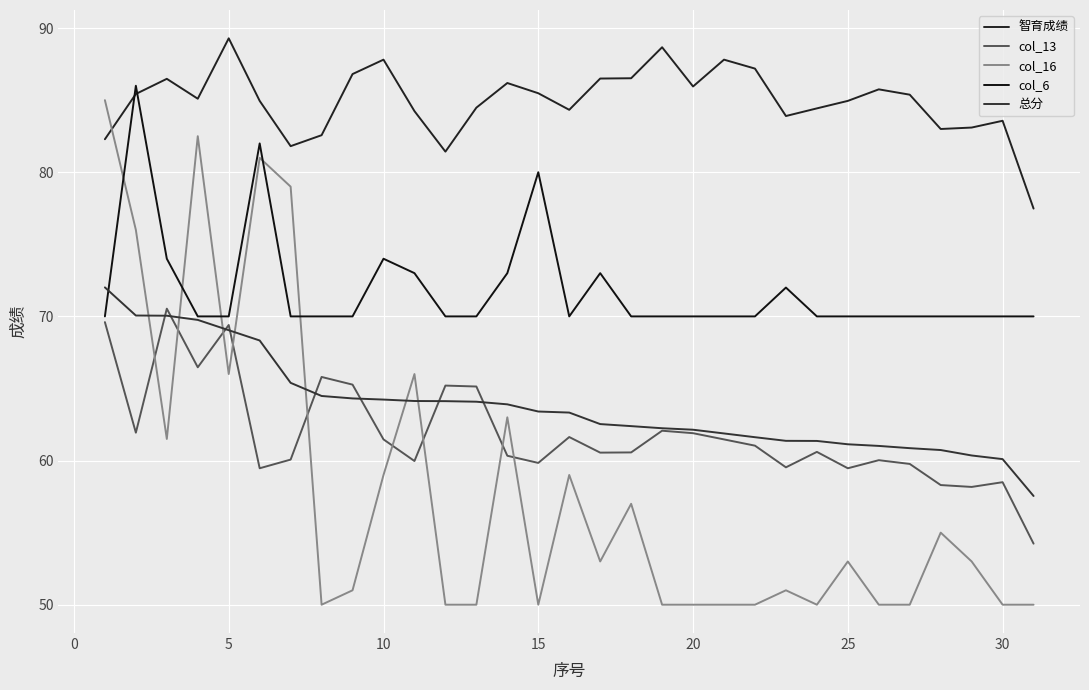

What is the minimum value shown in the chart?

50.0